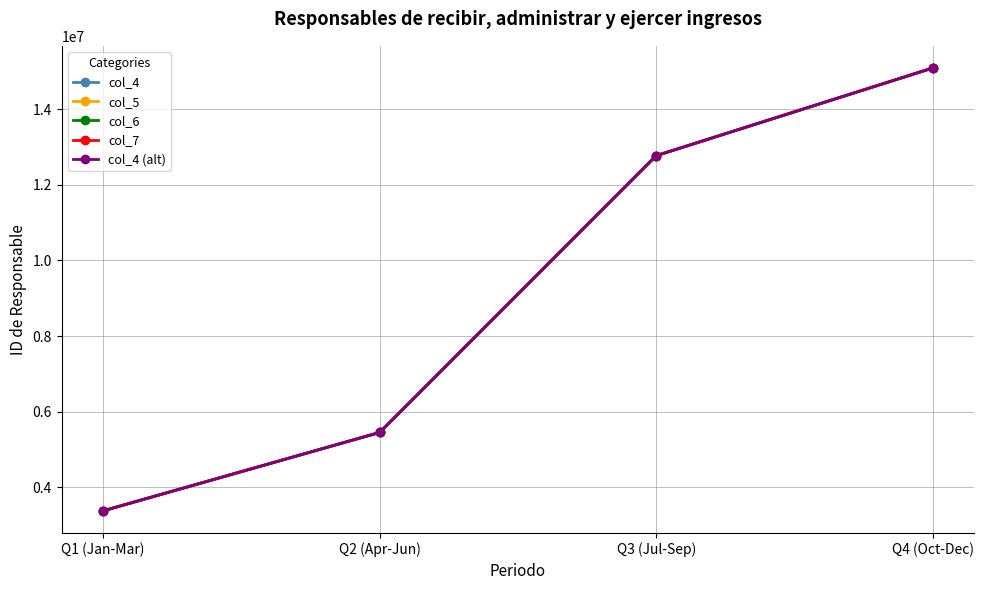

What is the value of the col_5 point at the 4th from the left?

15093199